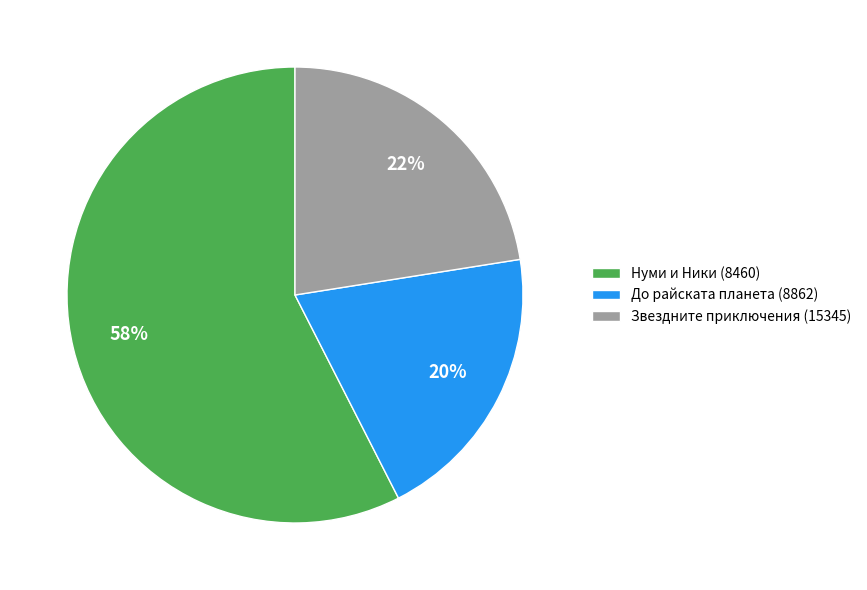

Which category accounts for the majority?

Нуми и Ники (8460)